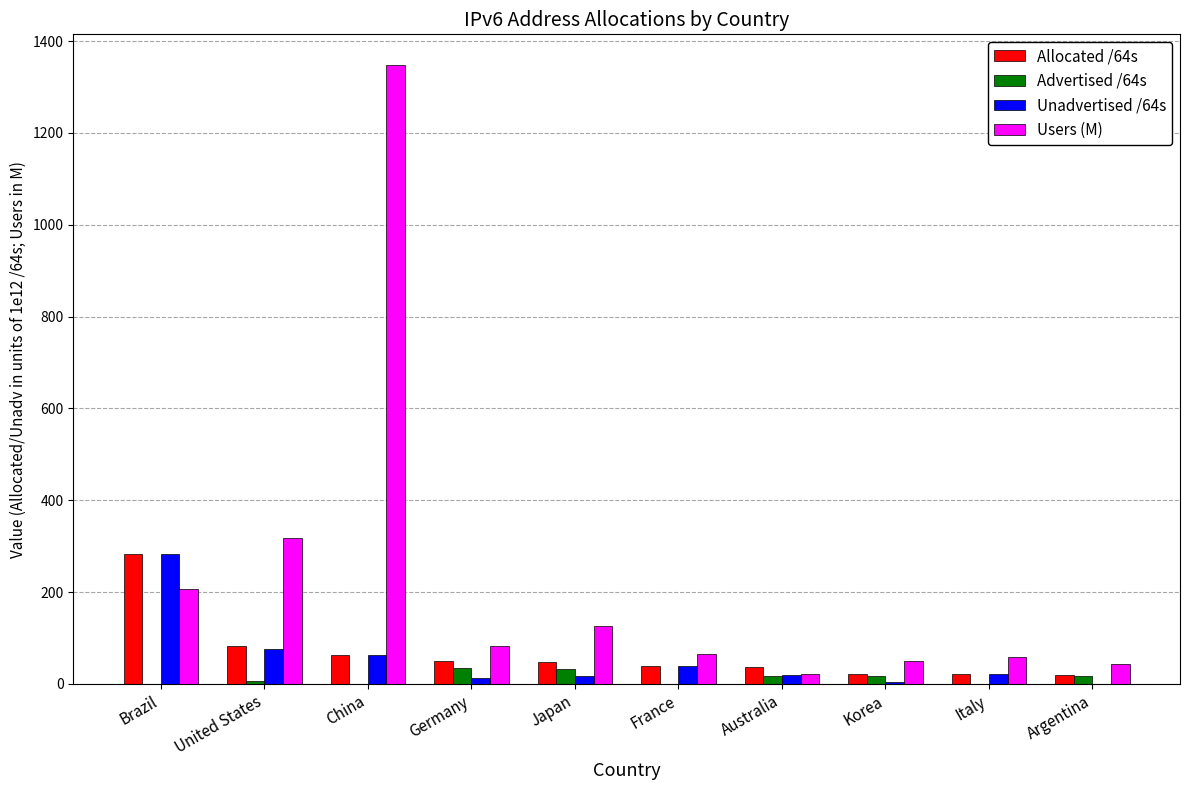

Is the value of Advertised /64s at France greater than the value of Allocated /64s at France?

No